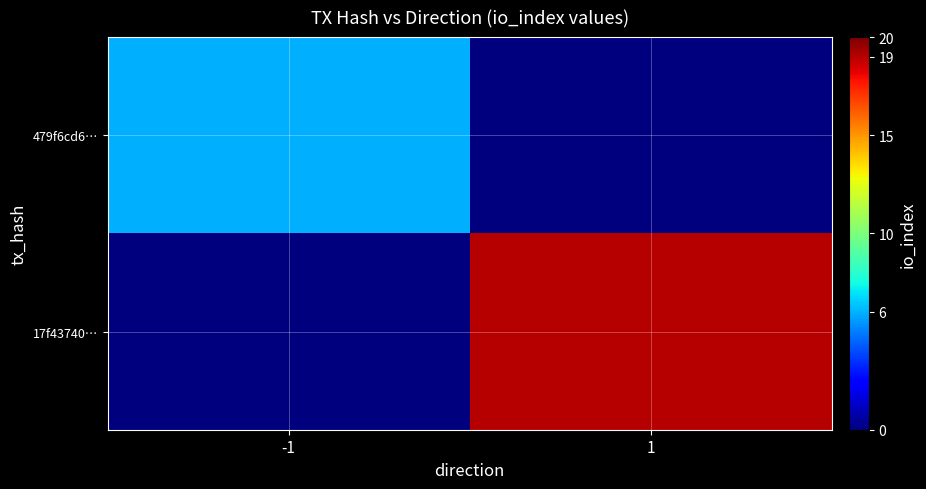

Reading left to right, what are all the values shown in this chart?

479f6cd6…: -1=6	1=0
17f43740…: -1=0	1=19